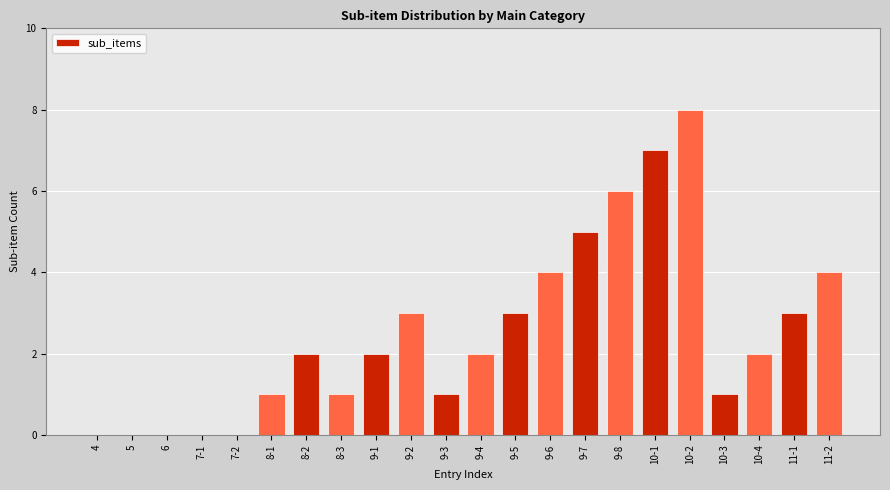

Reading left to right, extract all data points from this chart.

4=0	5=0	6=0	7-1=0	7-2=0	8-1=1	8-2=2	8-3=1	9-1=2	9-2=3	9-3=1	9-4=2	9-5=3	9-6=4	9-7=5	9-8=6	10-1=7	10-2=8	10-3=1	10-4=2	11-1=3	11-2=4